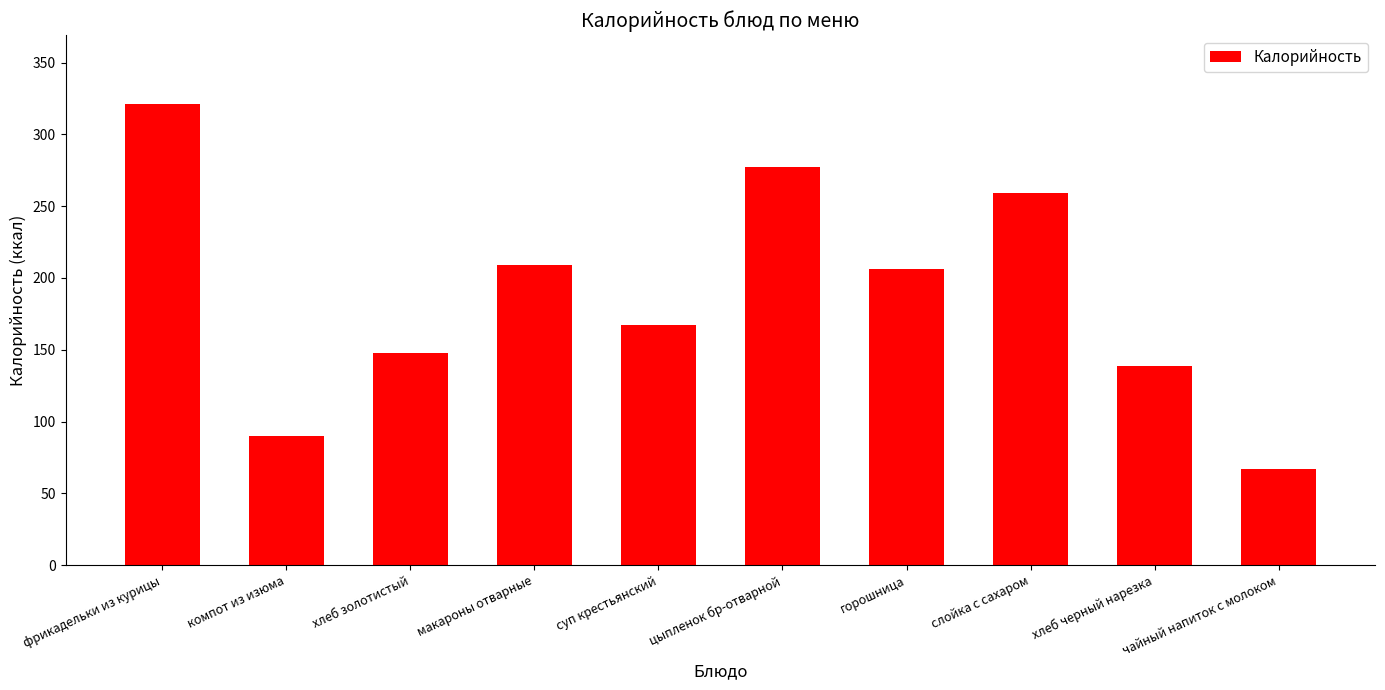

What is the sum of the values at макароны отварные and хлеб черный нарезка?

348